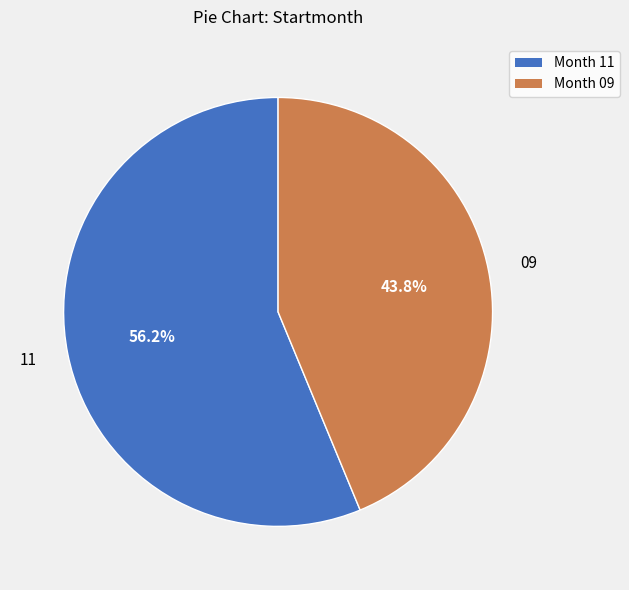

How many segments does this pie chart have?

2